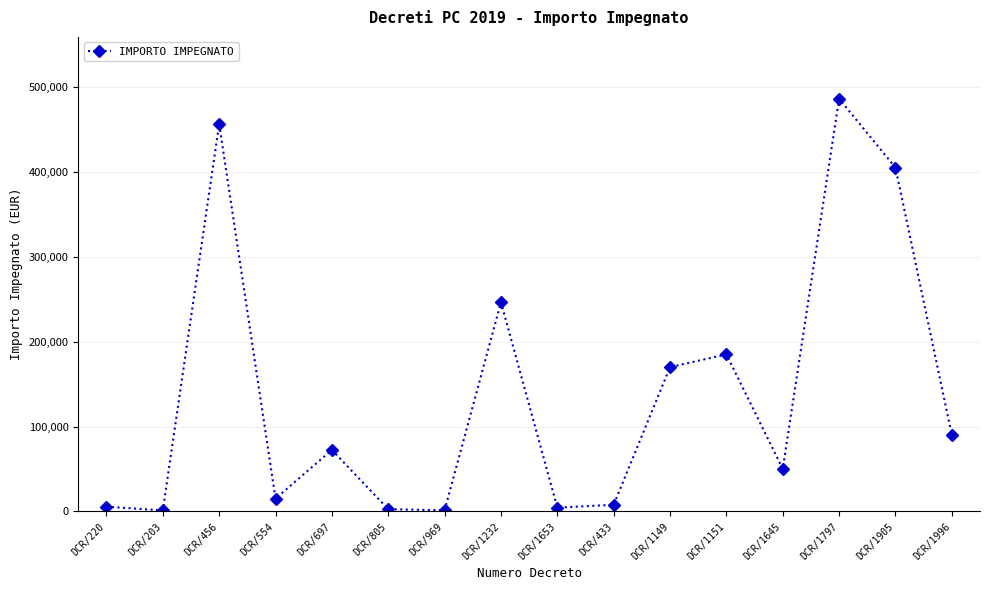

Approximately how many times larger is the value at DCR/1797 compared to DCR/697?

6.7